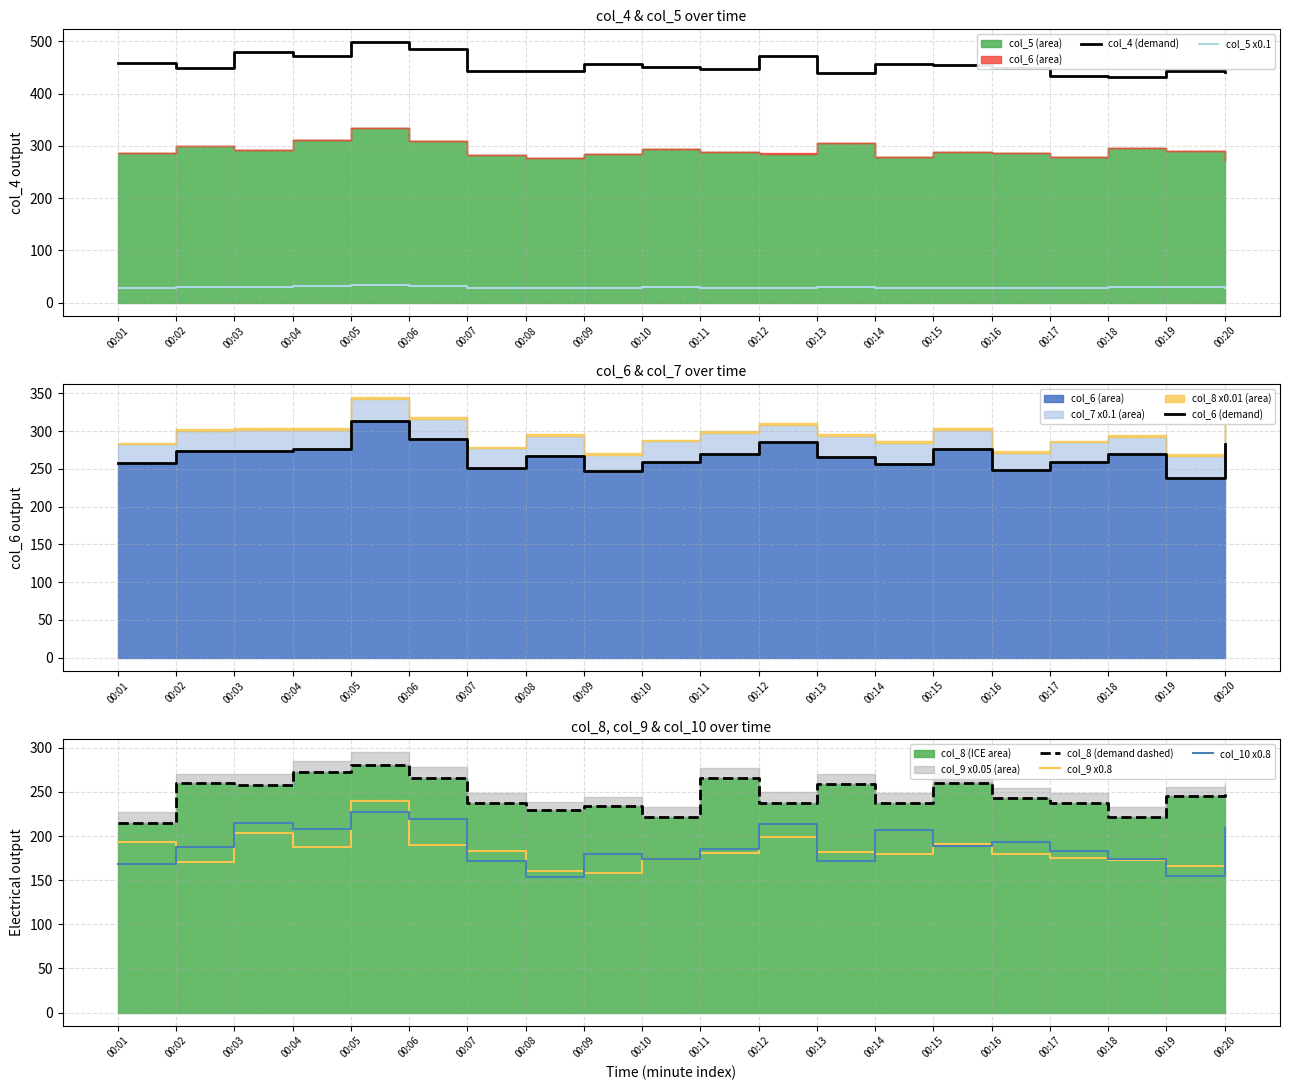

At how many categories does at least one series exceed 64?

20